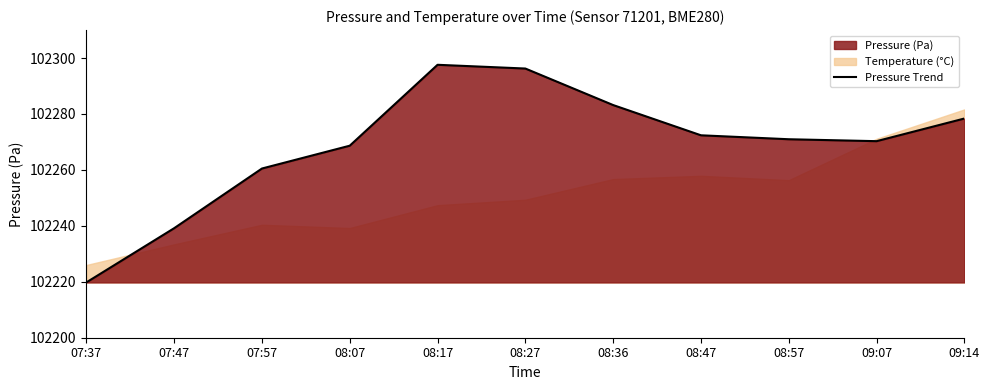

At which category does the data reach its first local valley?

09:07